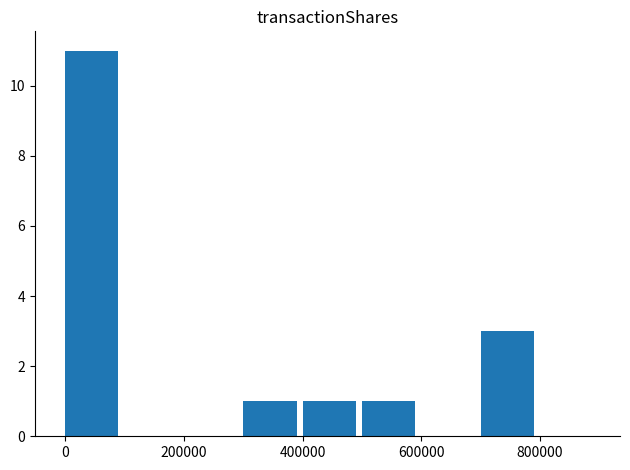

What is the sum of all values?

17